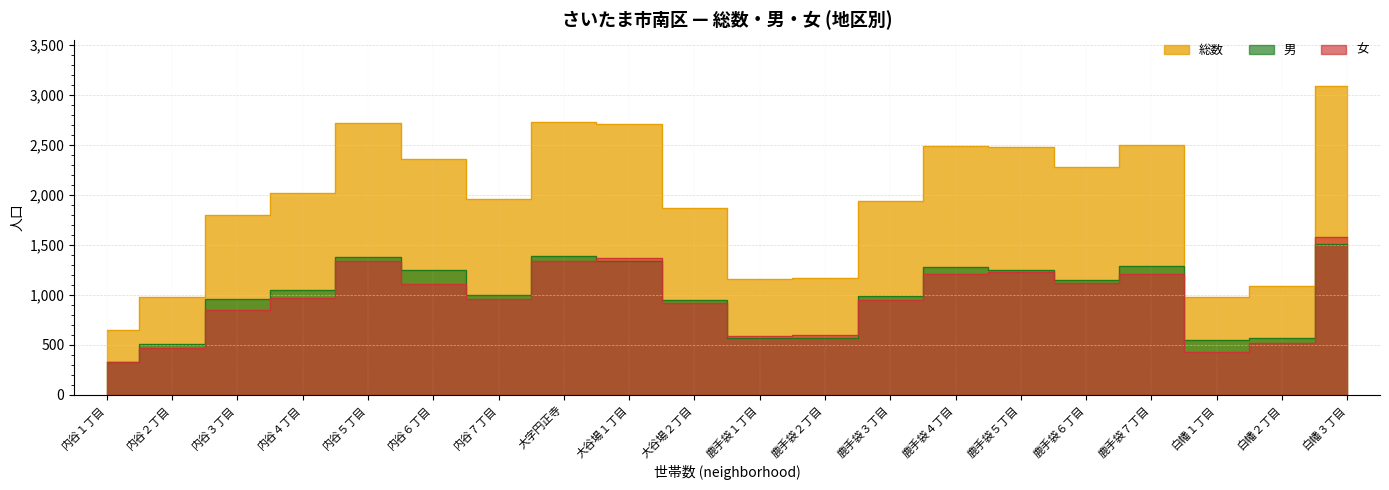

Where is 男 nearest to the value 921?

大谷場２丁目